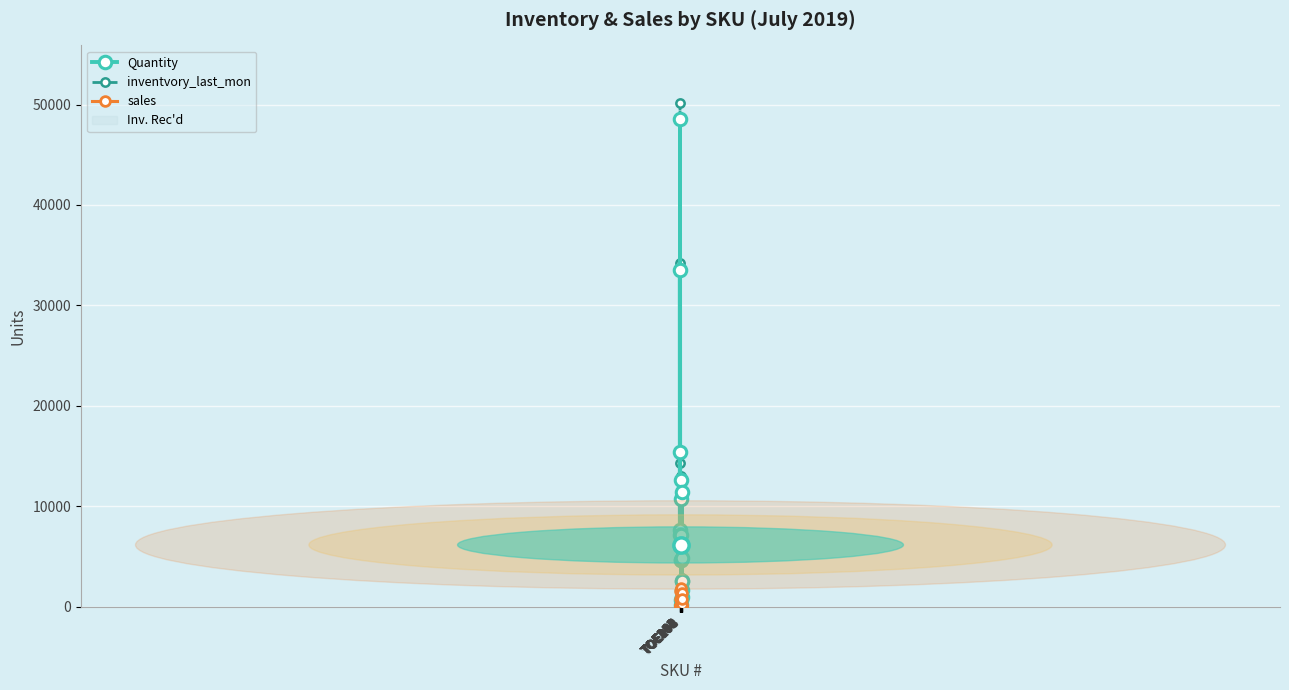

What is the difference between the second highest and second lowest values in the inventvory_last_mon series?

33485